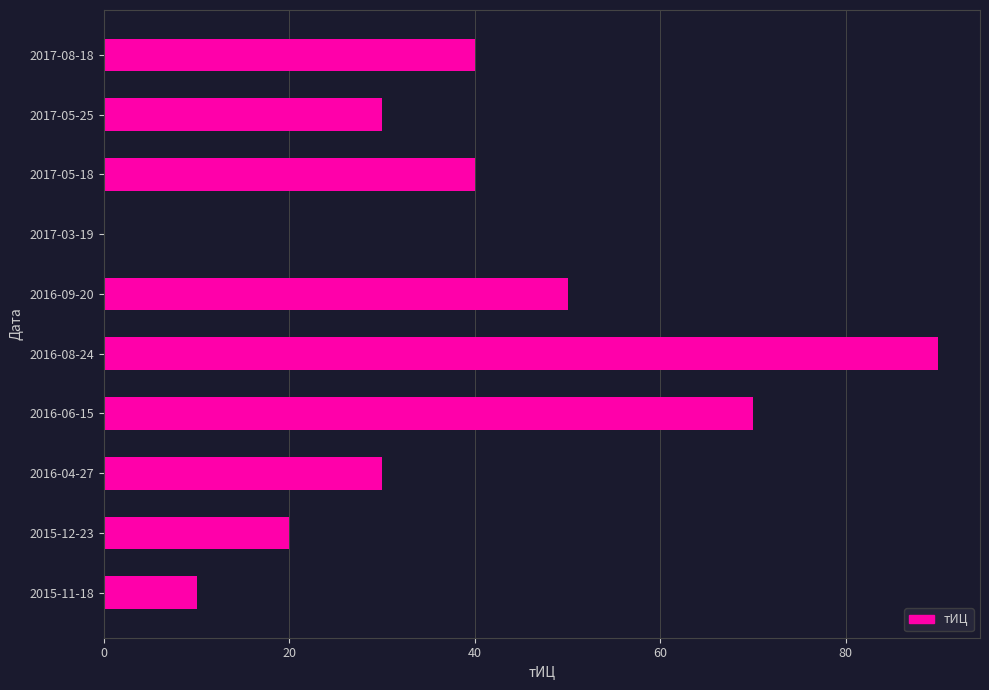

What is the average value?

38